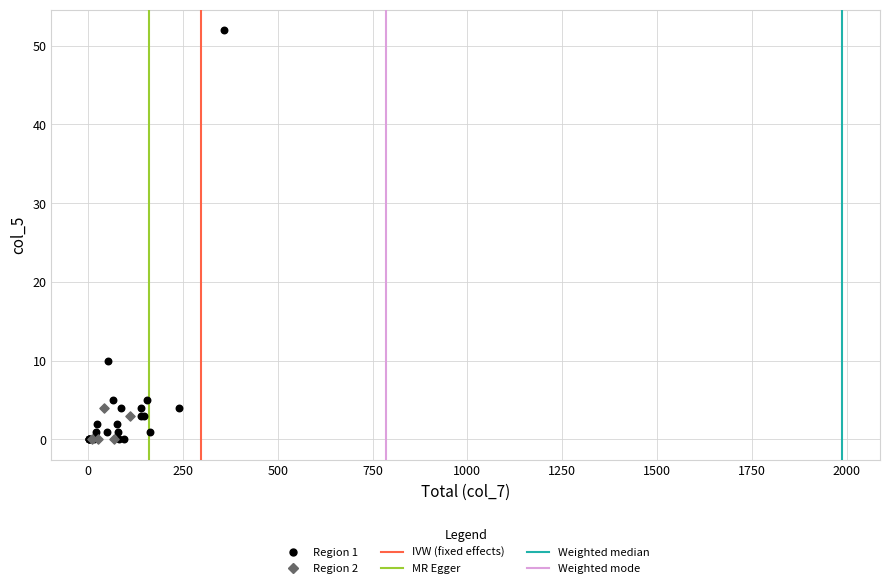

Which series has the largest Y range (max minus min)?

Region 1